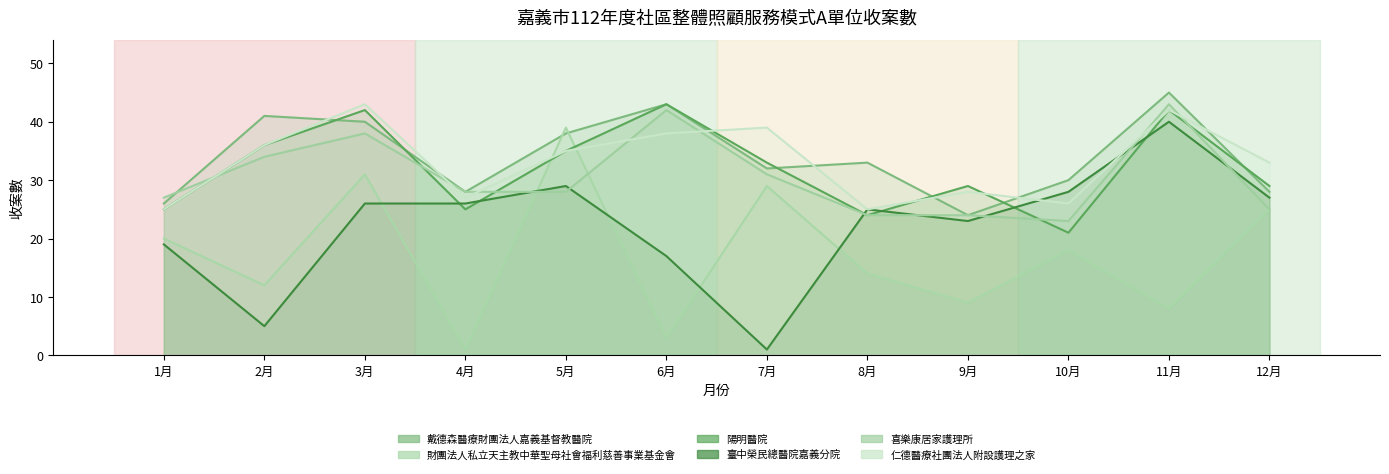

Is it true that 陽明醫院 equals 42 at 1月?

False